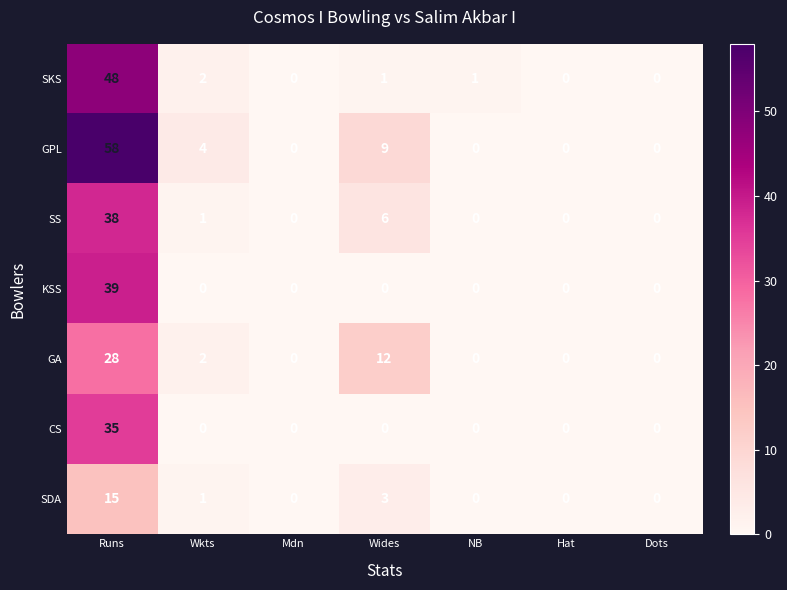

Which label corresponds to the largest value in the chart?

Runs